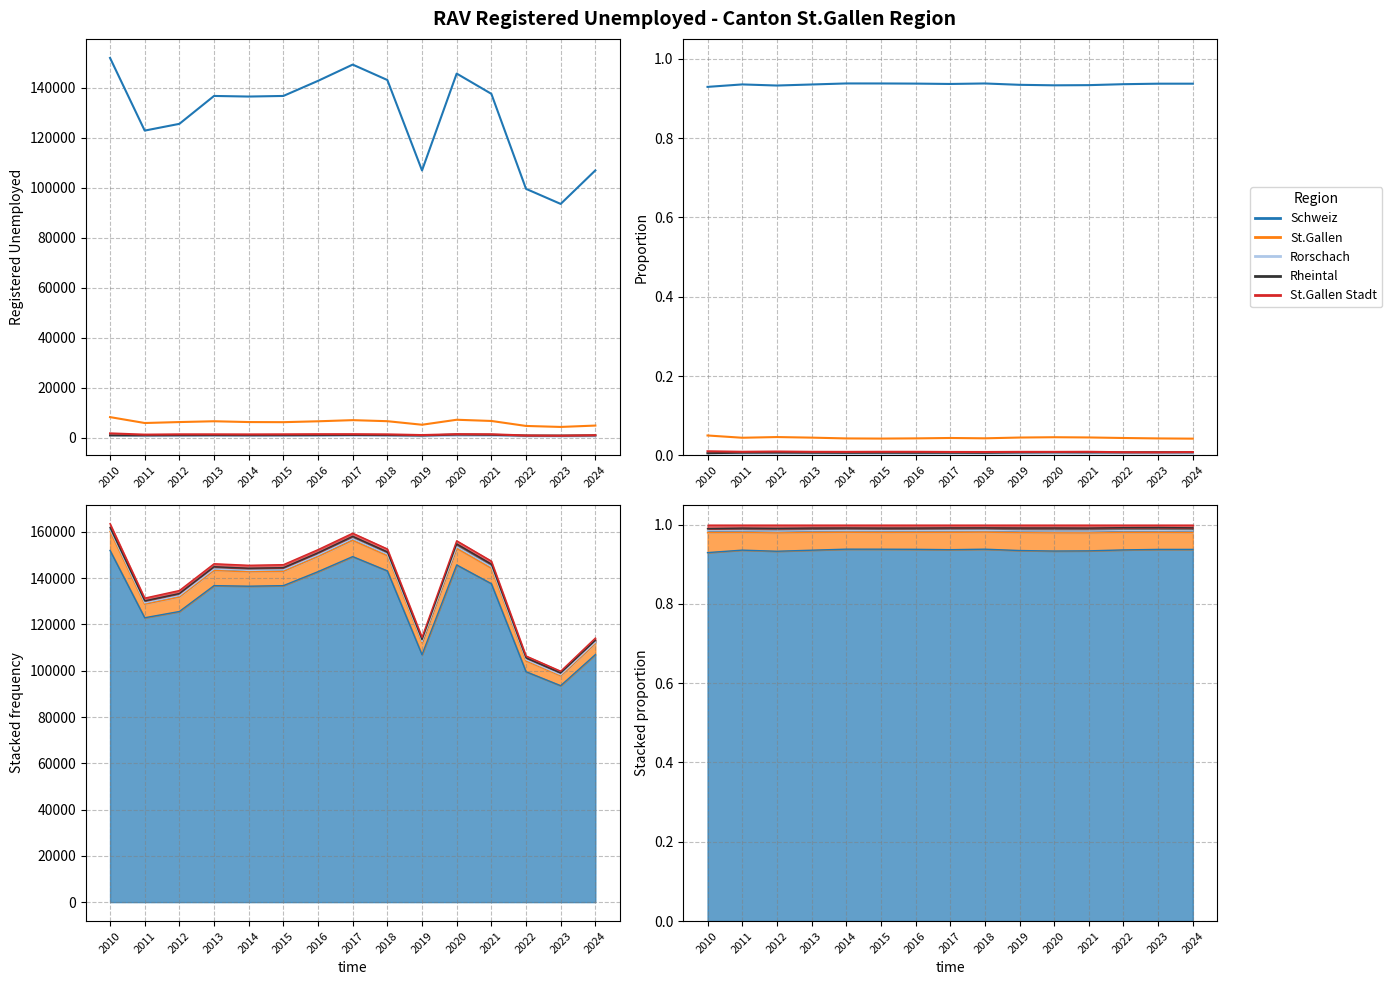

At how many categories does at least one series exceed 0?

15